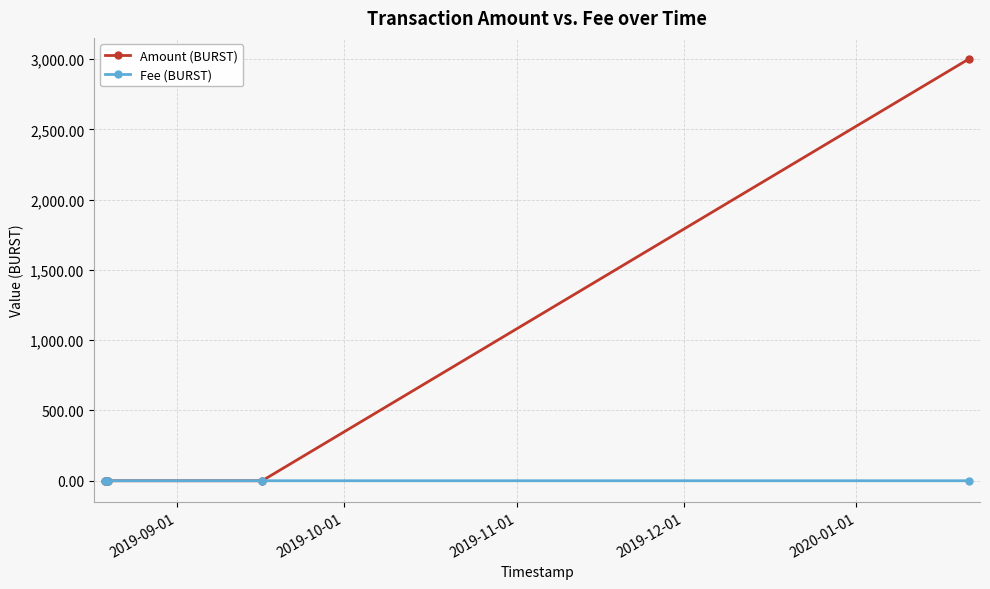

Which series has the widest spread of values?

Amount (BURST)